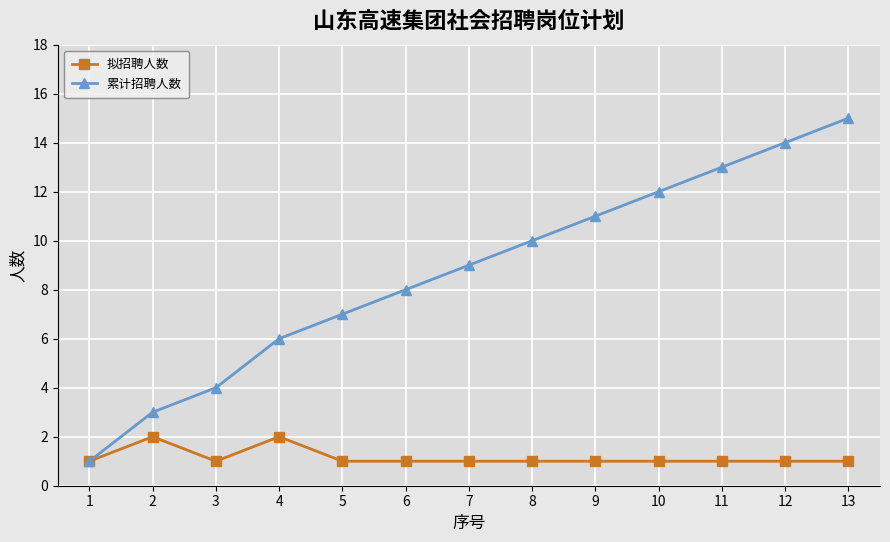

Rank the series at 9 from lowest to highest value.

拟招聘人数, 累计招聘人数